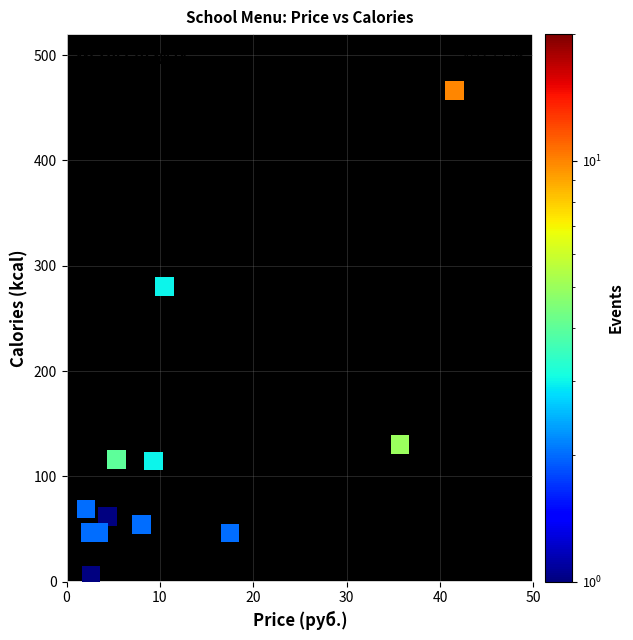

What Y value in the scatter plot is closest to 236?

280.0